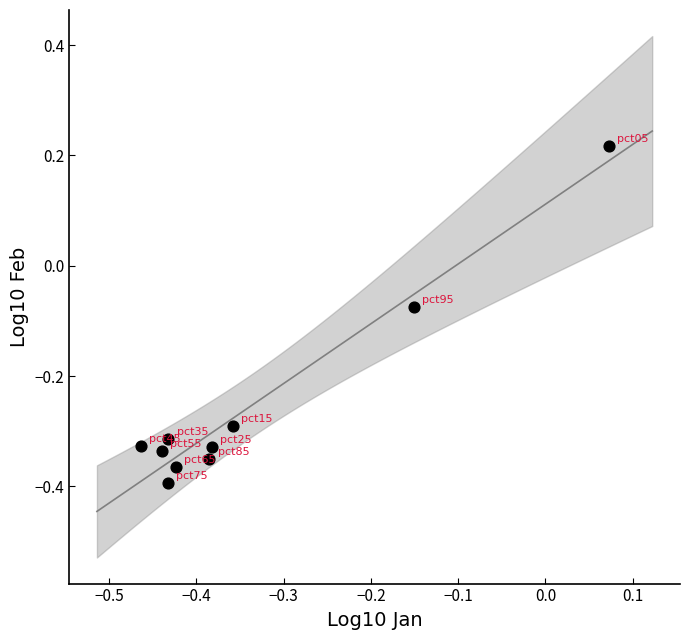

What is the range of X values (max minus min)?

0.5